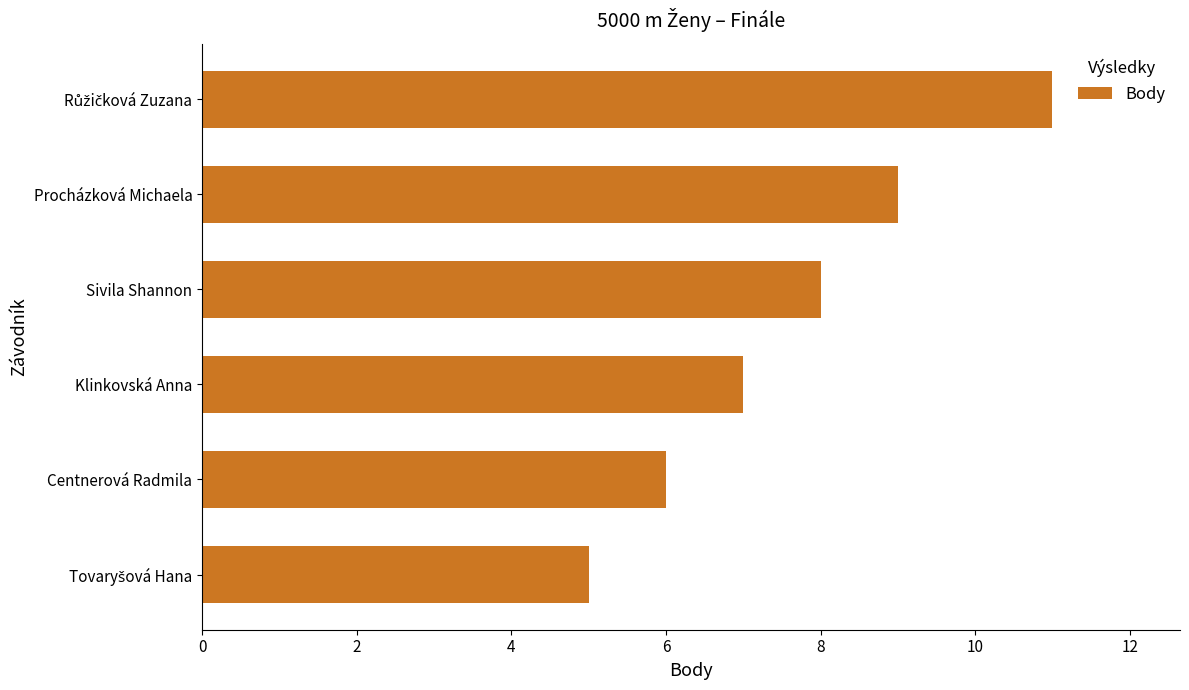

What is the difference between the second highest and second lowest values?

3